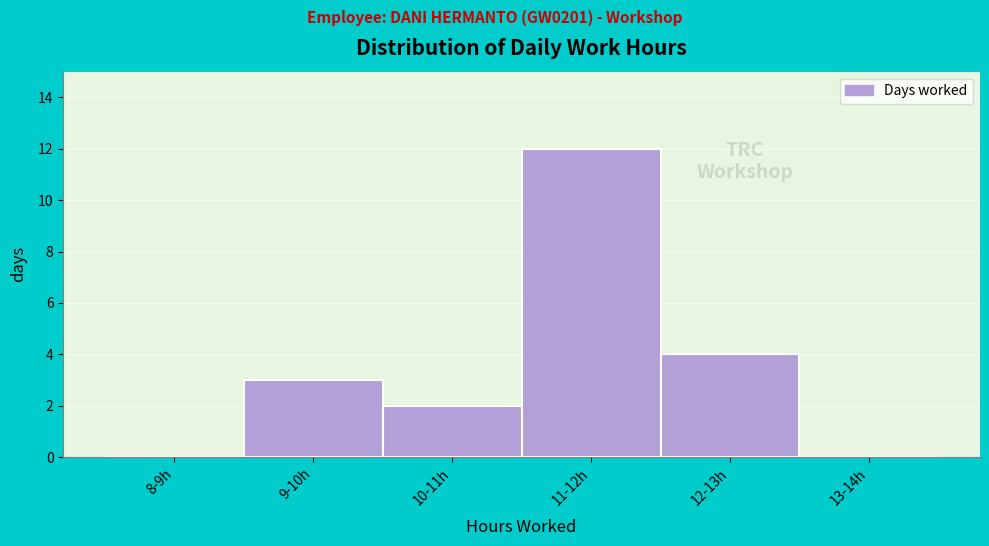

Reading right to left, list all the values displayed in this chart.

13-14h=0	12-13h=4	11-12h=12	10-11h=2	9-10h=3	8-9h=0